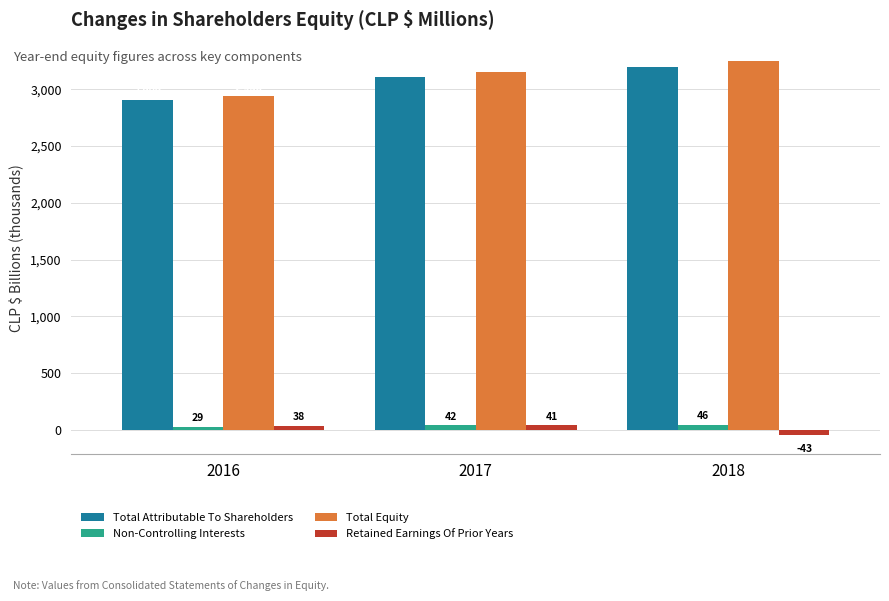

List the series in order of their peak value, highest first.

Total Equity, Total Attributable To Shareholders, Non-Controlling Interests, Retained Earnings Of Prior Years